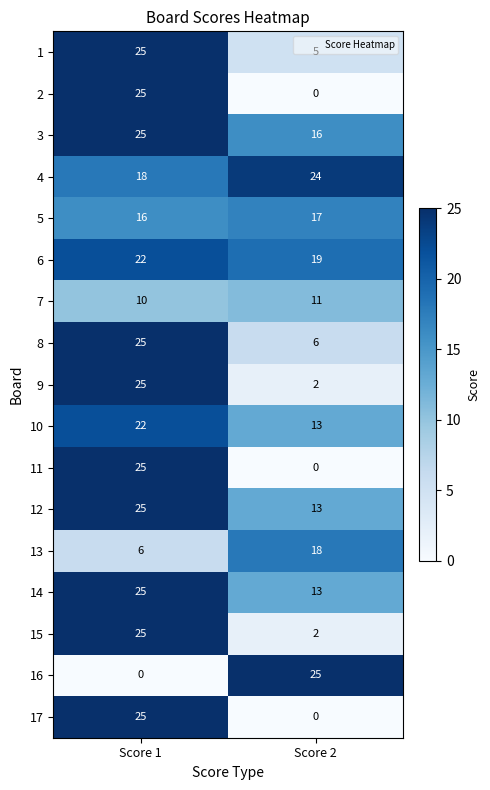

Where is 3 nearest to the value 20?

Score 2